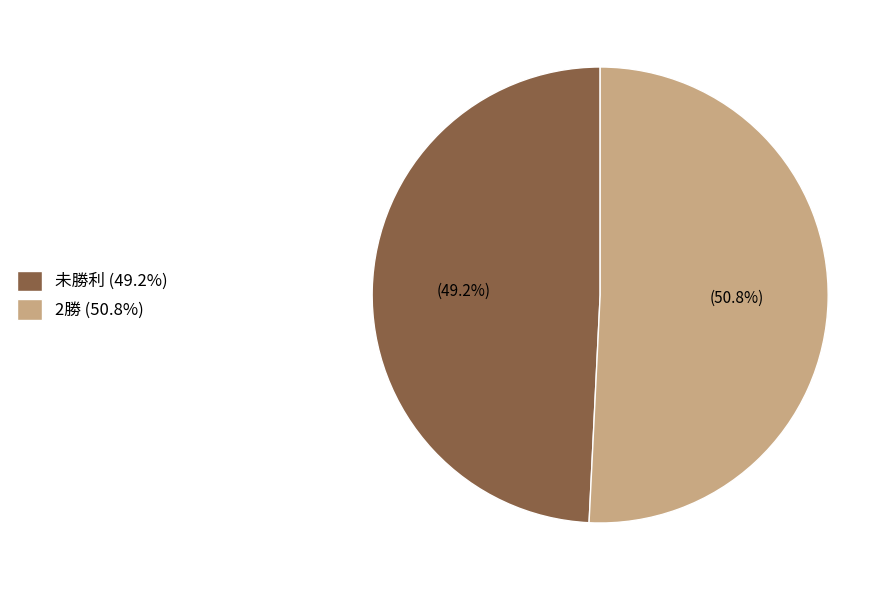

To the nearest percent, what is the difference between the largest and smallest slice percentages?

2%